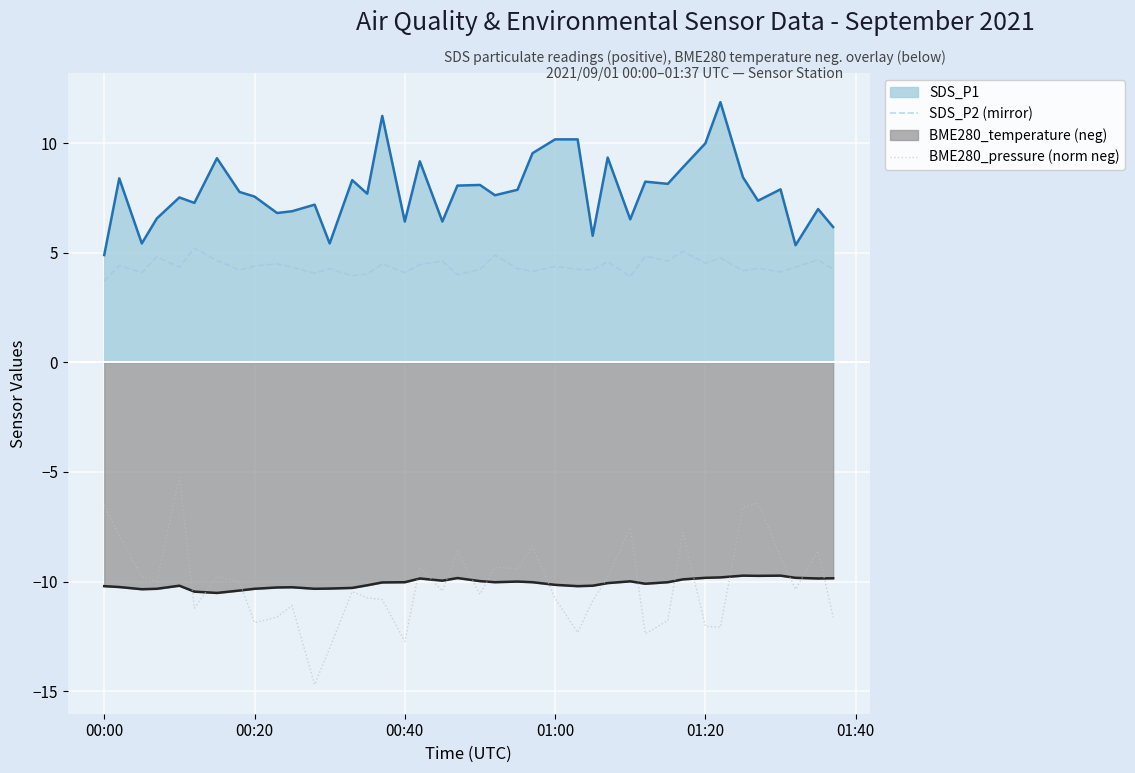

Which series has the widest spread of values?

BME280_pressure (norm neg)